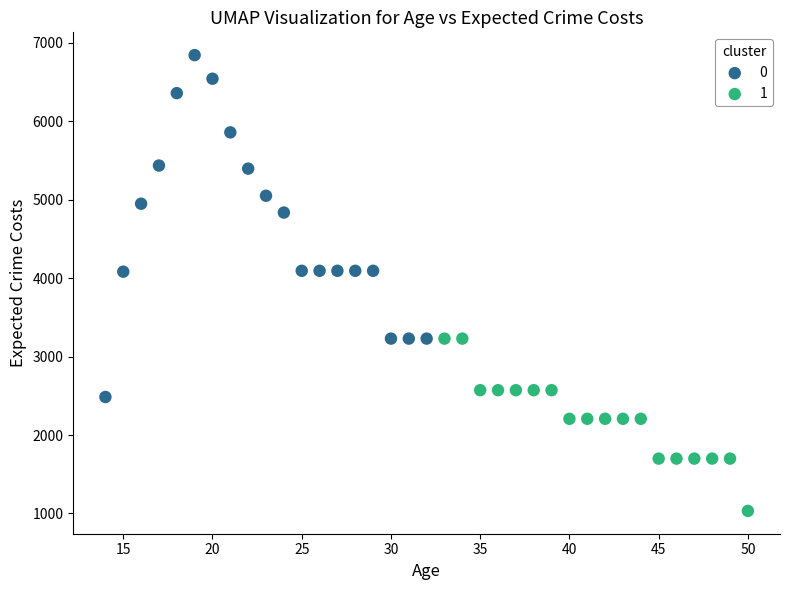

Which series has the widest spread of Y values?

0